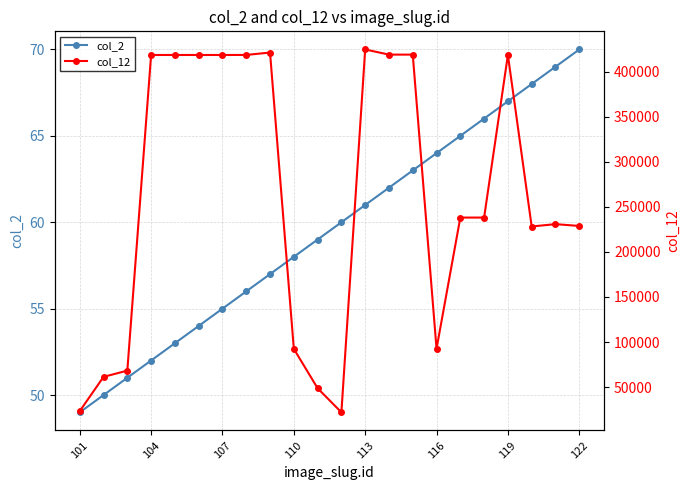

What is the difference between the maximum and second lowest values in the col_2 series?

20